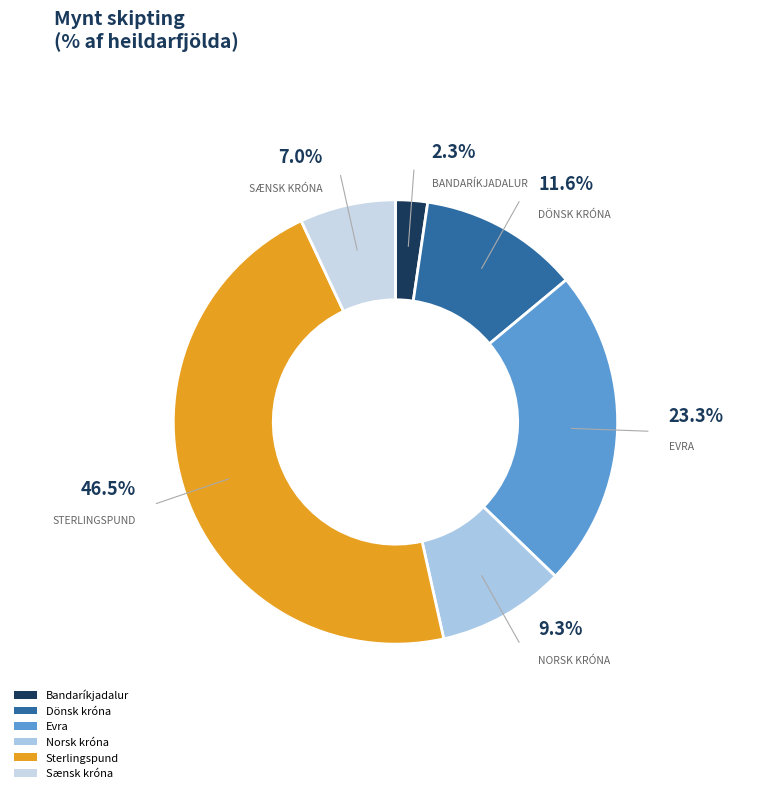

What is the smallest slice in the pie chart?

Bandaríkjadalur